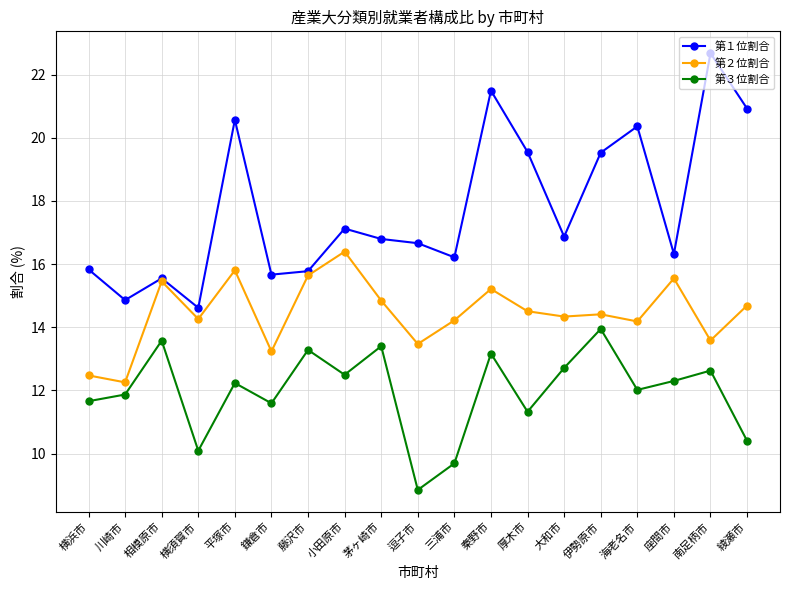

Which category has the highest value across all series?

南足柄市